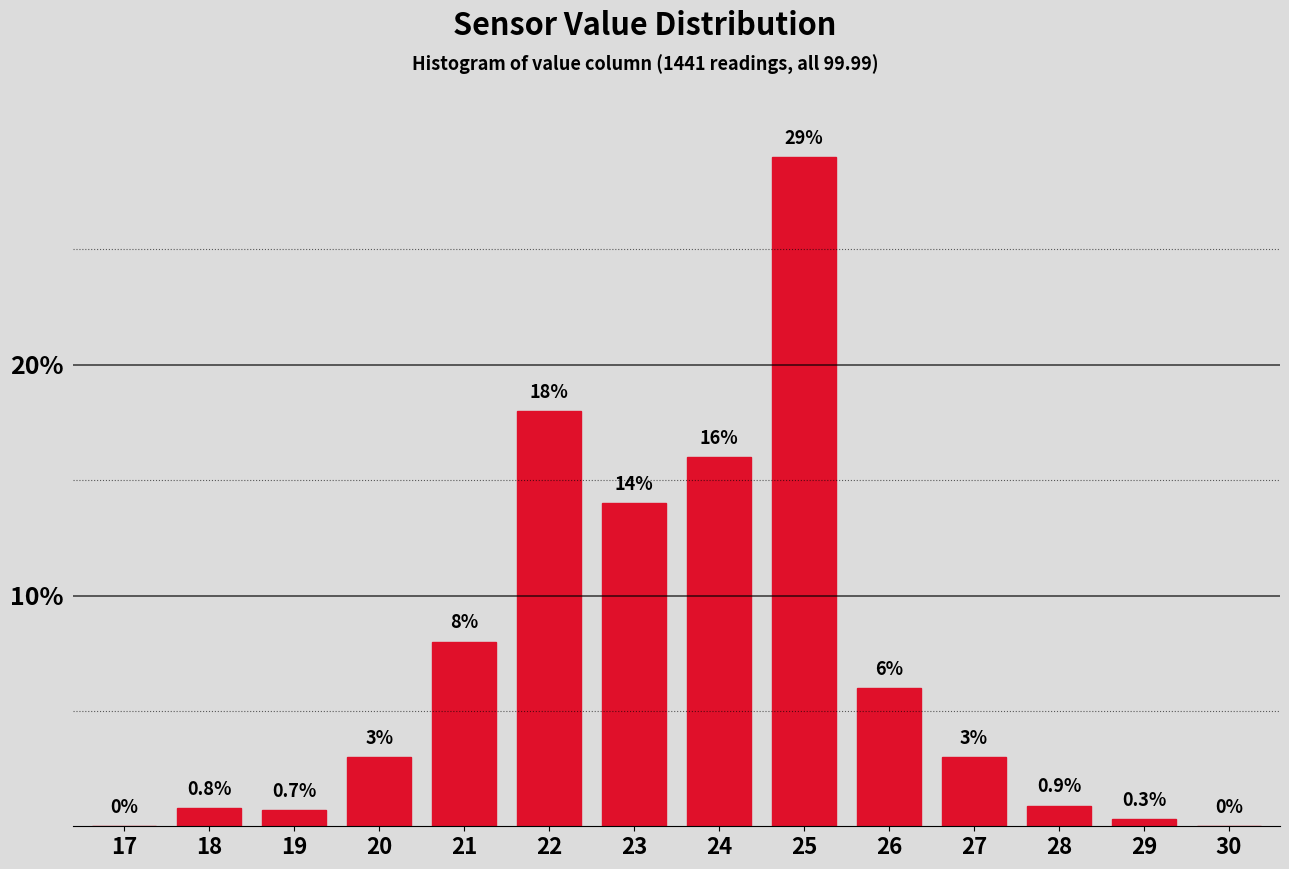

Reading left to right, what are all the values shown in this chart?

17=0.0	18=0.8	19=0.7	20=3.0	21=8.0	22=18.0	23=14.0	24=16.0	25=29.0	26=6.0	27=3.0	28=0.9	29=0.3	30=0.0